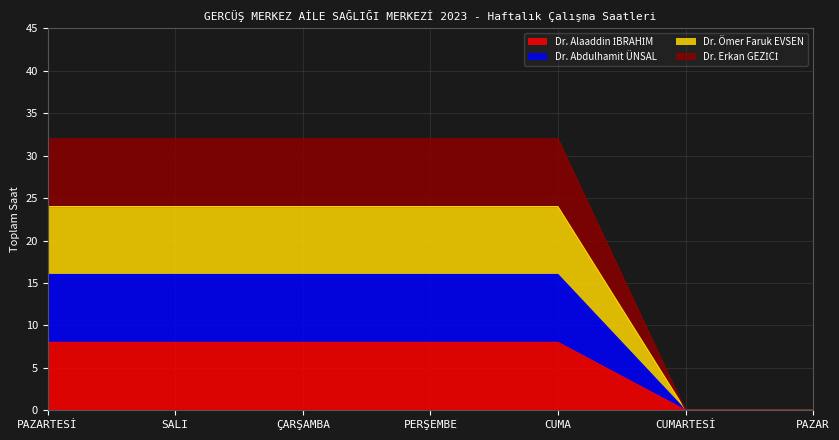

True or false: Dr. Alaaddin İBRAHİM and Dr. Abdulhamit ÜNSAL cross at least once.

False